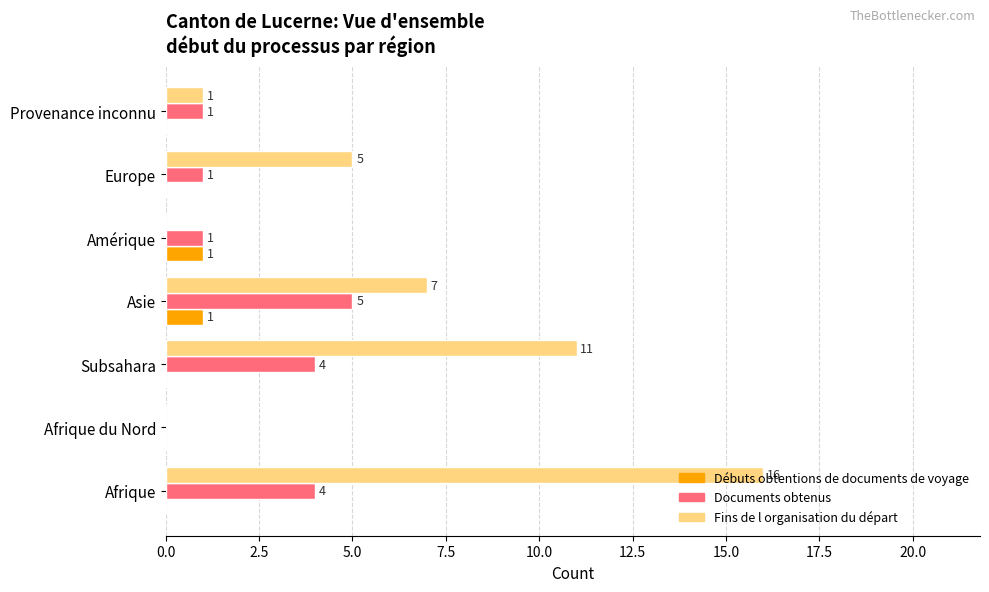

Which series has the widest spread of values?

Fins de l organisation du départ